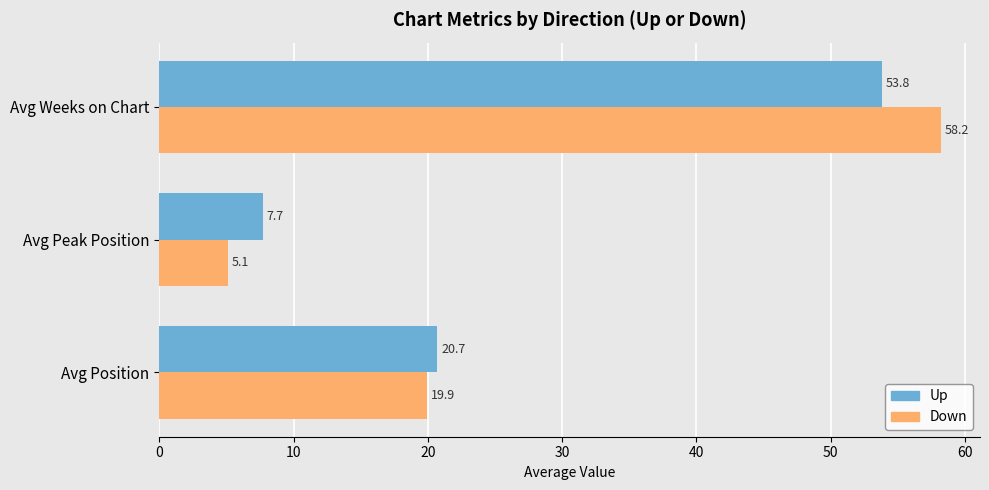

At which category does the chart reach its peak across all series?

Avg Weeks on Chart